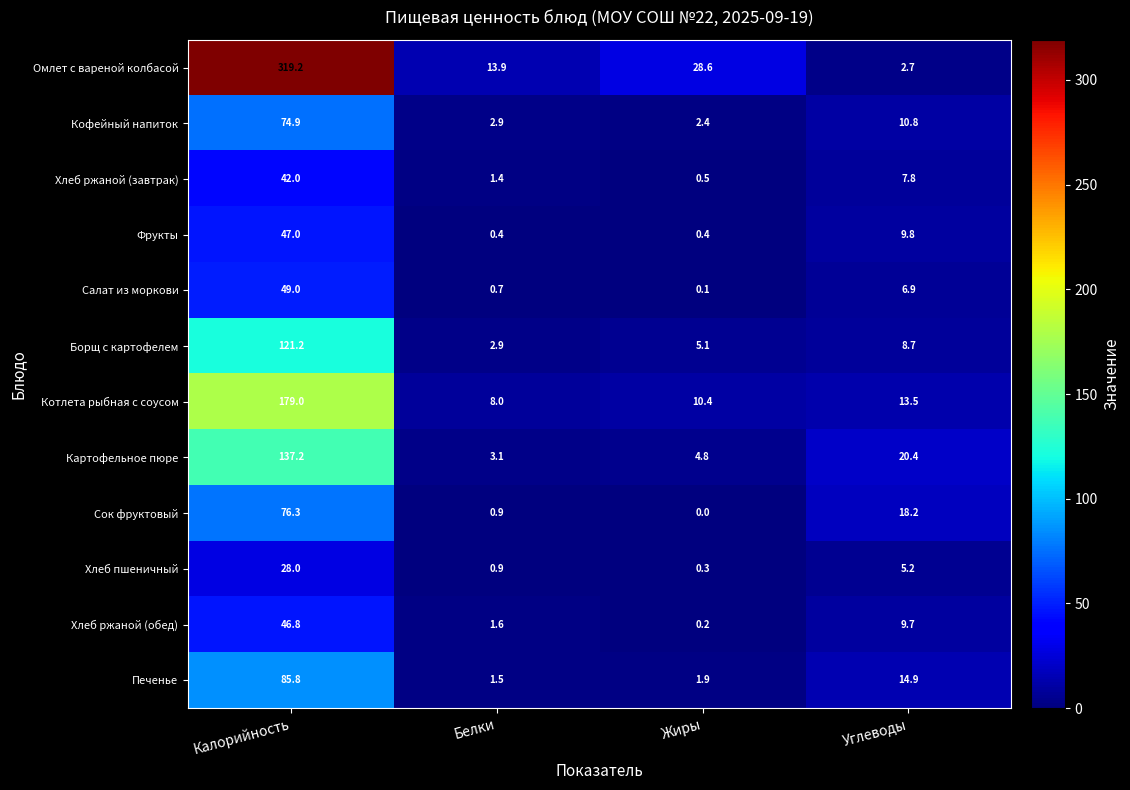

Which series has the widest spread of values?

Омлет с вареной колбасой